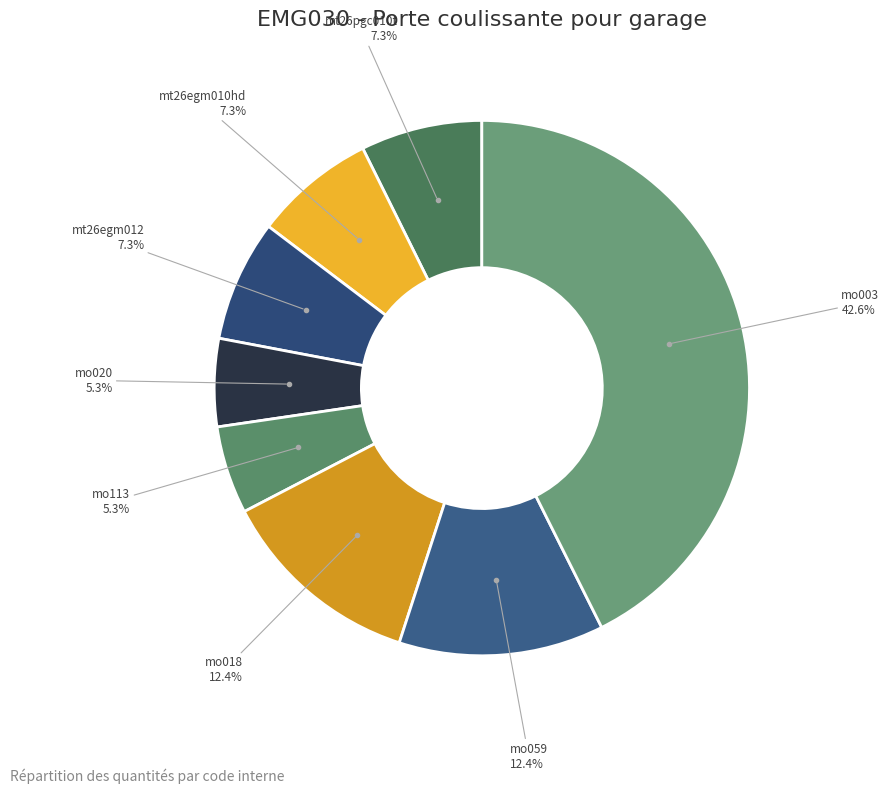

To the nearest percent, what is the average slice percentage?

13%